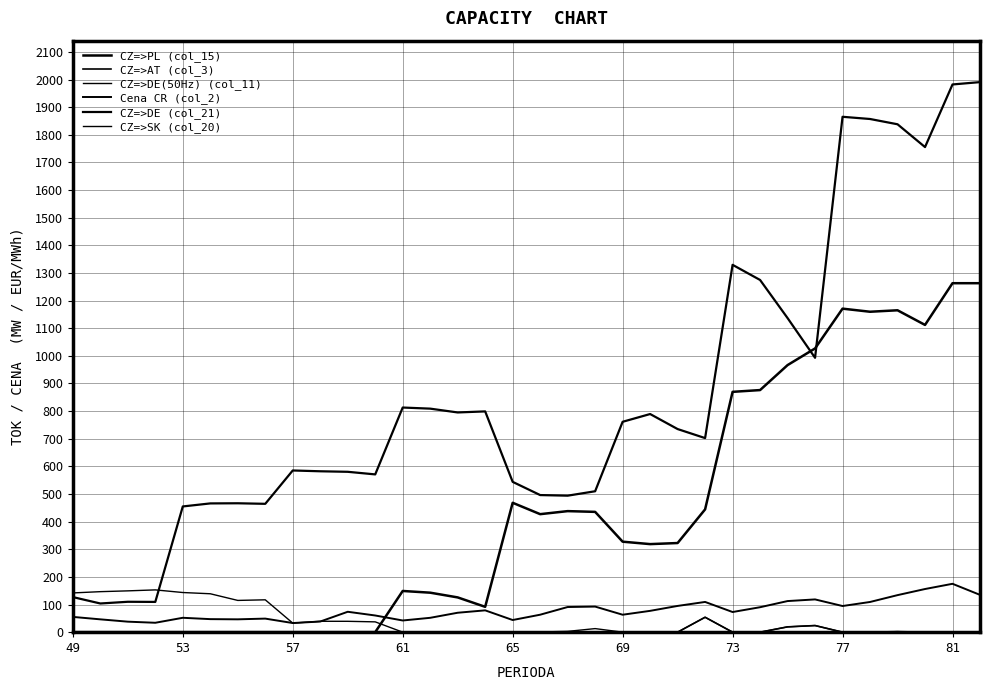

Reading left to right, list all the values displayed in this chart.

CZ=>PL (col_15): 0.0	0.0	0.0	0.0	0.0	0.0	0.0	0.0	0.0	0.0	0.0	0.0	149.1	142.9	125.8	91.7	468.3	427.1	438.1	435.4	327.5	318.7	322.6	444.4	869.8	876.2	966.6	1026.9	1170.9	1159.7	1165.0	1112.0	1263.0	1263.0
CZ=>AT (col_3): 0.0	0.0	0.0	0.0	0.0	0.0	0.0	0.0	0.0	0.0	0.0	0.0	0.0	0.0	0.0	0.0	0.0	0.0	1.3	0.0	0.0	0.0	0.0	54.0	0.0	0.0	19.2	24.0	0.0	0.0	1.9	0.0	0.0	1.3
CZ=>DE(50Hz) (col_11): 0.0	0.0	0.0	0.0	0.0	0.0	0.0	0.0	0.0	0.0	0.0	0.0	0.0	0.0	0.0	0.0	0.0	0.0	1.3	0.0	0.0	0.0	0.0	54.0	0.0	0.0	19.2	24.0	0.0	0.0	1.9	0.0	0.0	1.3
Cena CR (col_2): 55.2	46.4	38.0	34.0	52.1	47.2	46.5	49.1	33.0	38.5	73.8	60.4	42.3	52.0	70.3	79.0	43.9	63.2	91.0	92.6	63.1	77.1	95.0	109.4	72.9	90.3	112.6	118.5	94.6	109.3	134.0	156.2	175.1	135.0
CZ=>DE (col_21): 127.0	103.8	110.0	109.5	455.0	466.0	466.5	464.5	585.2	582.3	580.4	571.0	813.0	809.0	795.2	799.0	544.0	496.2	494.0	510.0	761.4	789.5	735.1	702.4	1329.5	1274.7	1136.8	993.0	1865.3	1857.3	1838.2	1755.7	1982.3	1990.8
CZ=>SK (col_20): 142.0	146.6	149.5	153.0	143.5	139.0	114.9	117.1	32.8	39.4	39.3	37.3	0.0	0.0	0.0	0.0	0.0	0.7	2.9	12.9	0.0	0.0	0.0	0.0	0.0	0.0	0.0	0.0	0.0	0.0	0.0	0.0	0.0	0.0